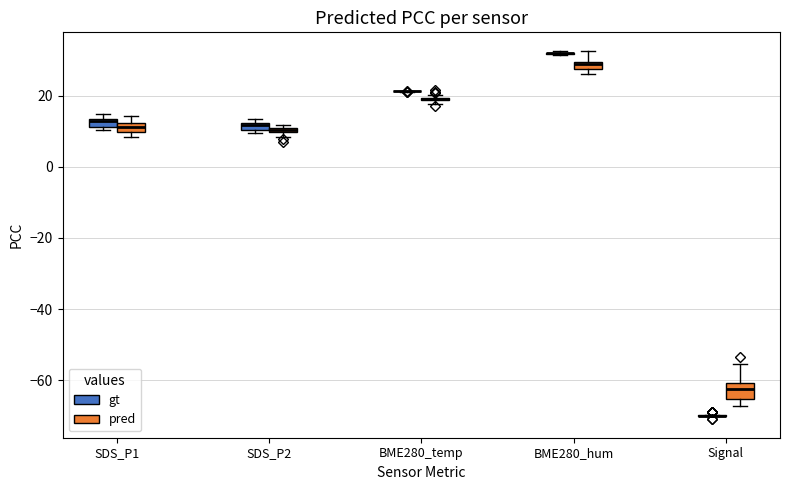

Comparing the boxes themselves (not the whiskers), which one is the tallest?

Signal (pred)